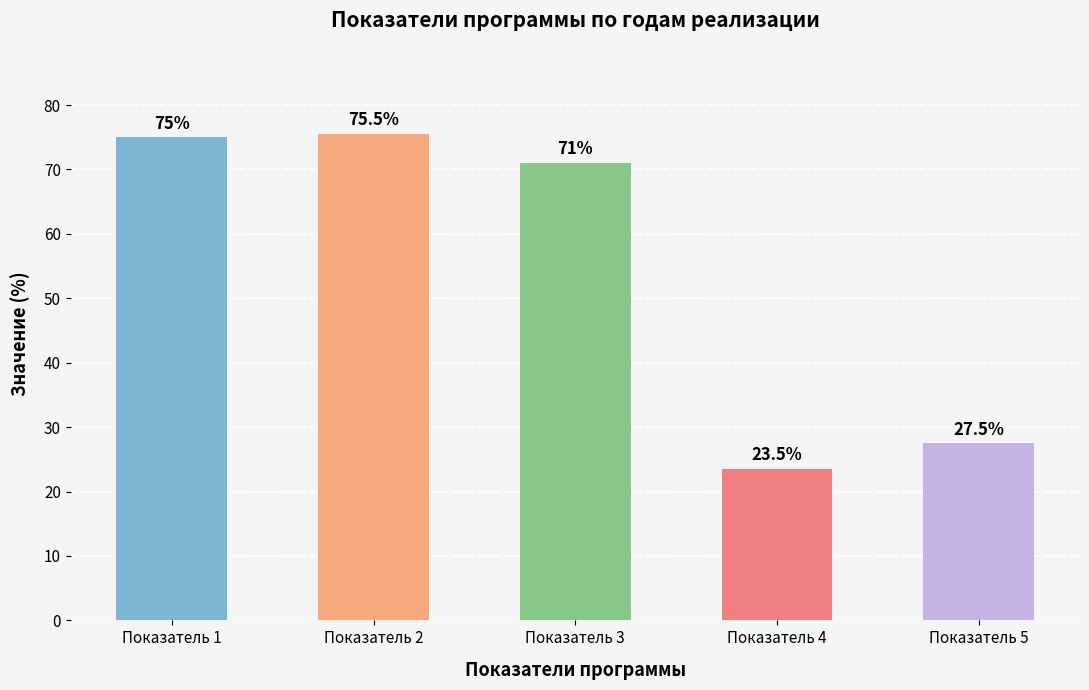

Where is the data nearest to the value 49?

Показатель 5